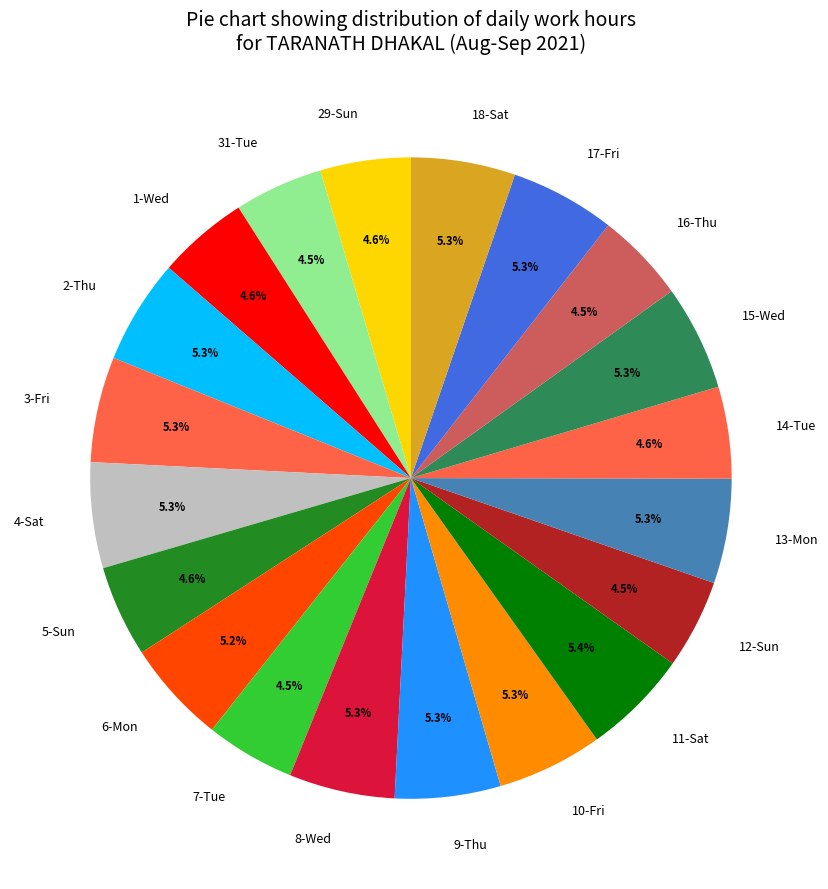

Is there a majority slice in this chart?

No